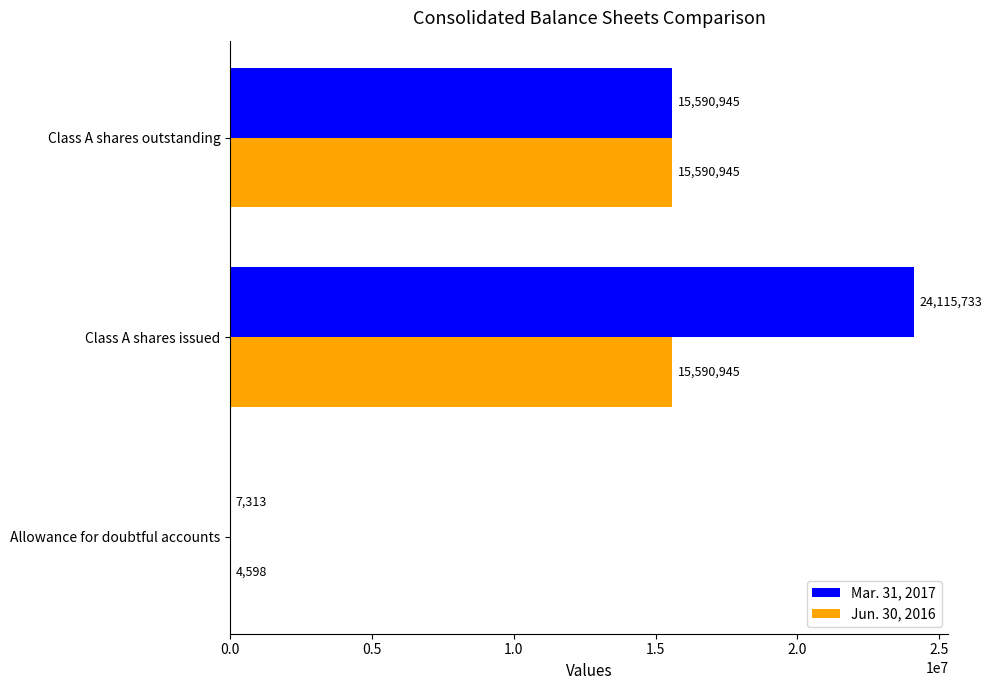

Which series changed the most between Class A shares issued and Class A shares outstanding?

Mar. 31, 2017